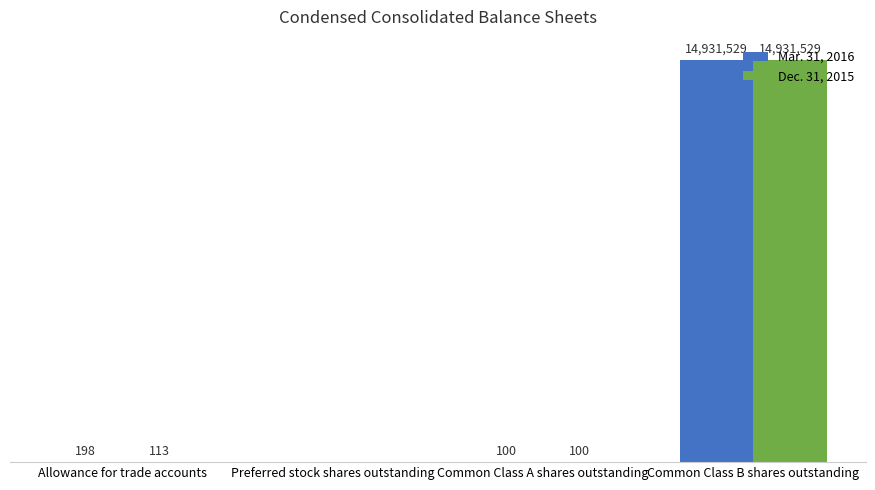

At Allowance for trade accounts, list the series in order from smallest to largest.

Dec. 31, 2015, Mar. 31, 2016